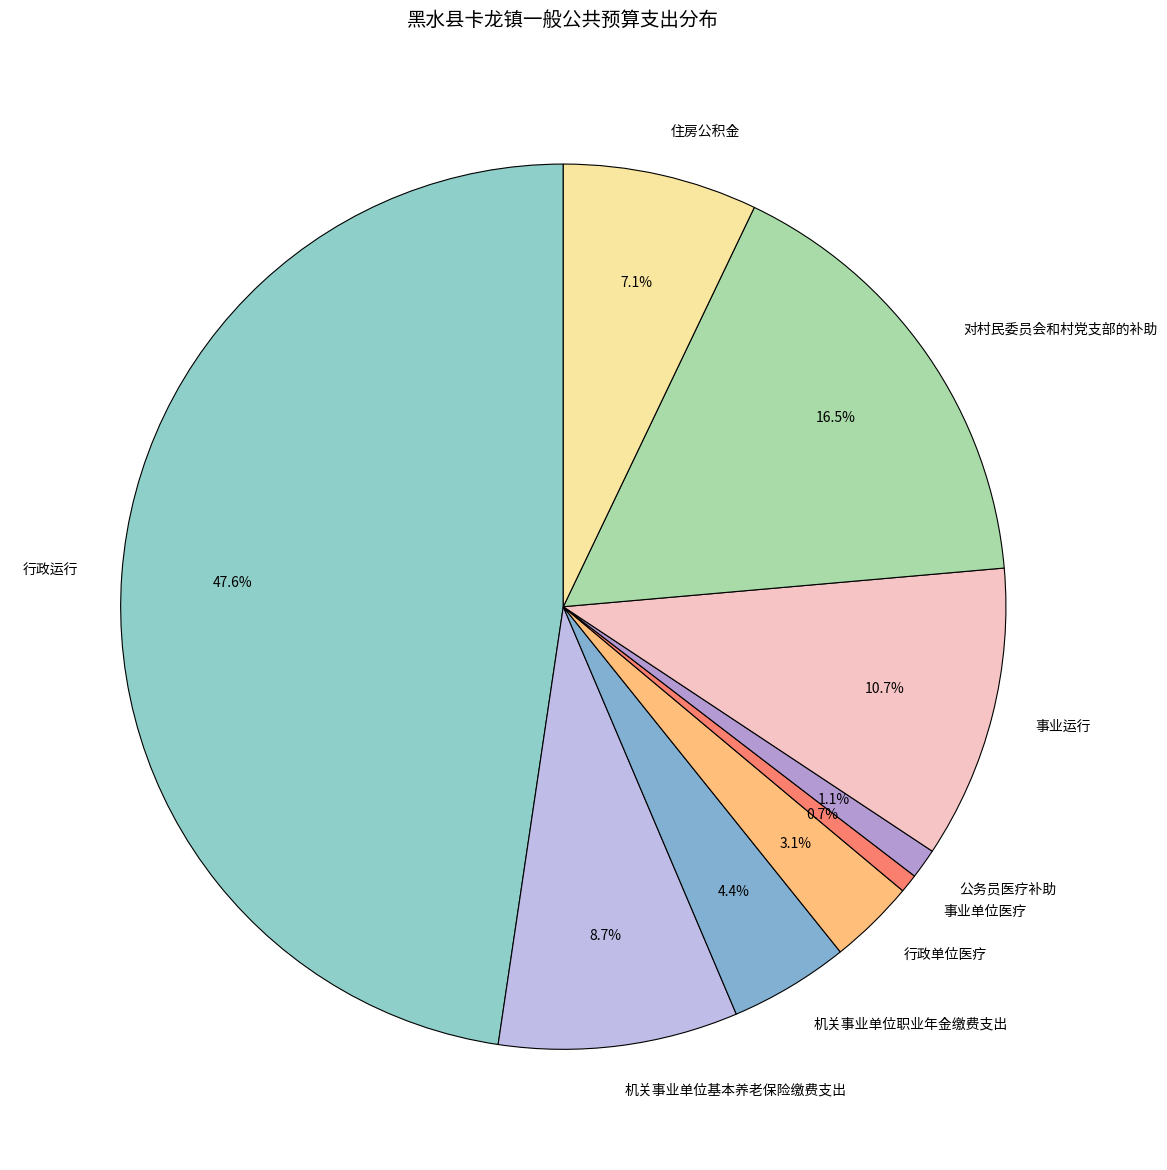

Does 对村民委员会和村党支部的补助 represent more than half of the total?

No